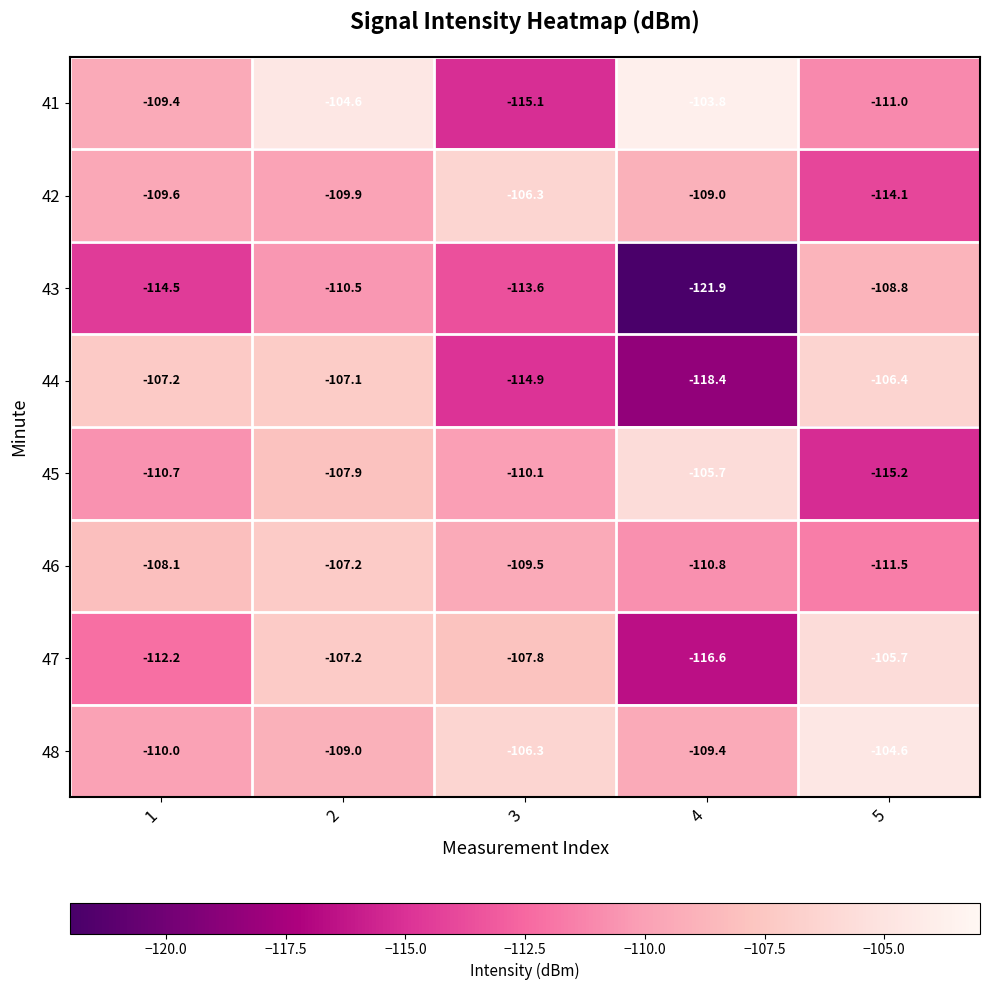

At which category does the chart reach its minimum across all series?

4